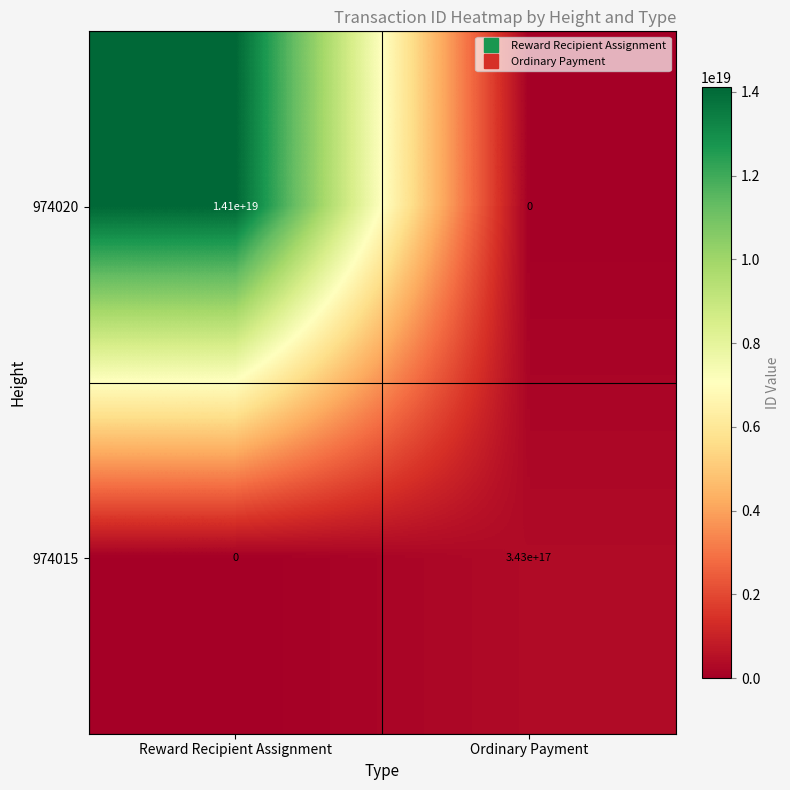

List the labels in order of 974020 value, smallest first.

Ordinary Payment, Reward Recipient Assignment